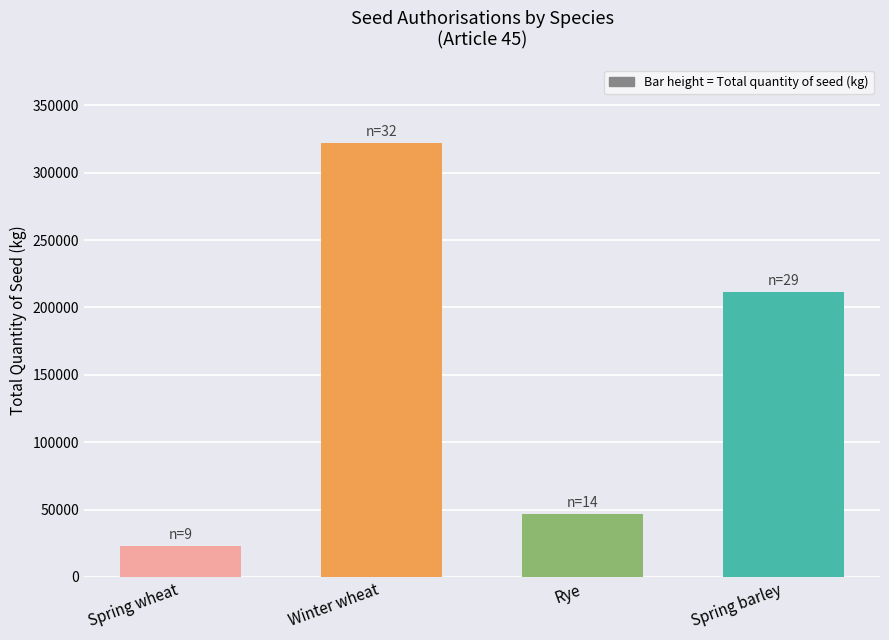

Rank the categories by value from lowest to highest.

Spring wheat, Rye, Spring barley, Winter wheat